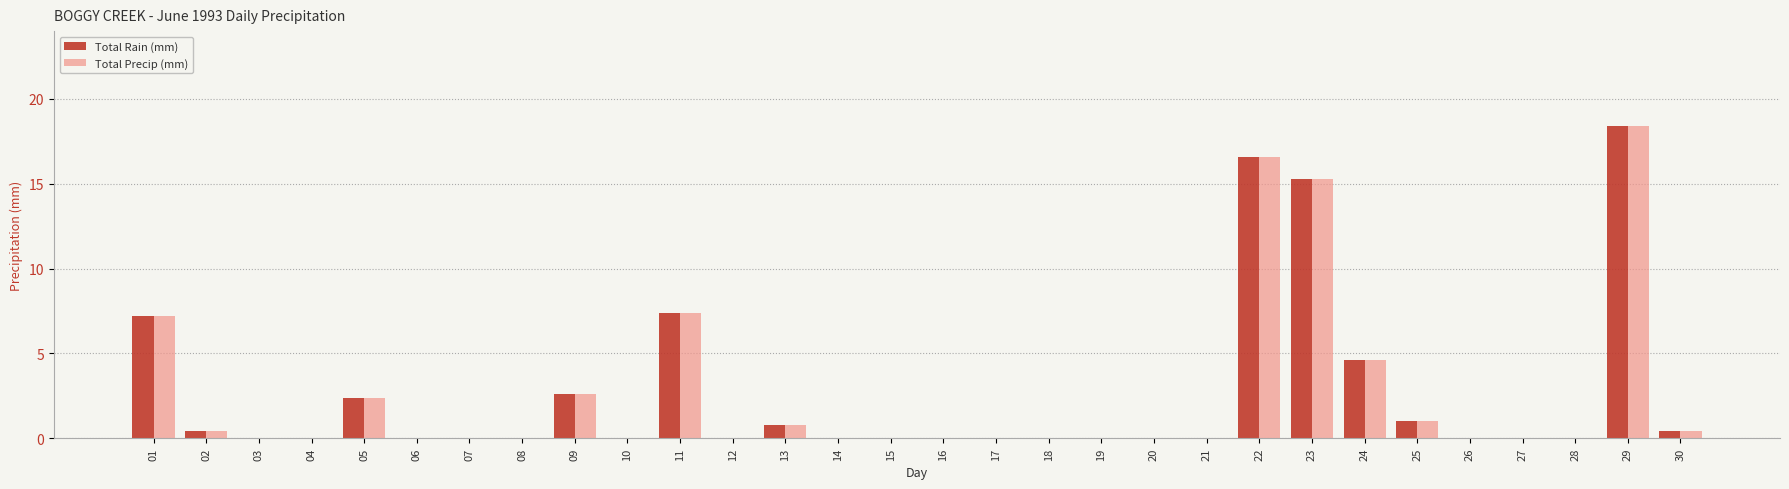

At which category is the sum across all series the highest?

29